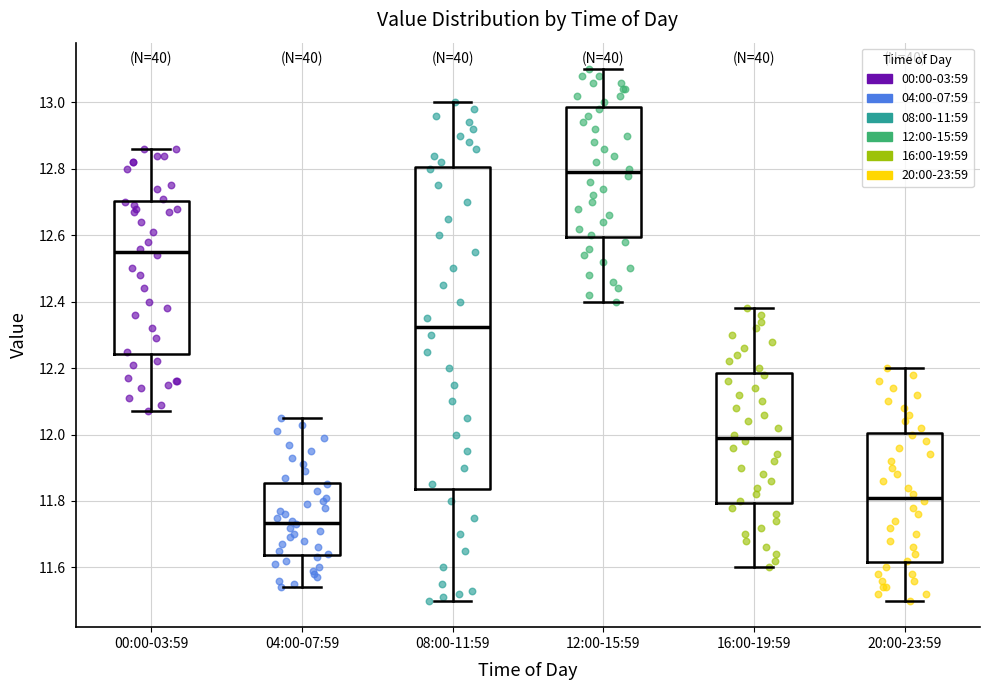

Reading left to right, transcribe this box plot: for each box, give where its median line is, the range the box spans, and where its two whiskers end, as read against the y-axis. The values are not printed on the chart, so give them approximately, as read against the axis.

00:00-03:59: median 12.56, box 12.24 to 12.70, whiskers 12.08 to 12.86
04:00-07:59: median 11.74, box 11.64 to 11.86, whiskers 11.54 to 12.06
08:00-11:59: median 12.32, box 11.84 to 12.80, whiskers 11.50 to 13.00
12:00-15:59: median 12.80, box 12.60 to 12.98, whiskers 12.40 to 13.10
16:00-19:59: median 12.00, box 11.80 to 12.18, whiskers 11.60 to 12.38
20:00-23:59: median 11.82, box 11.62 to 12.00, whiskers 11.50 to 12.20